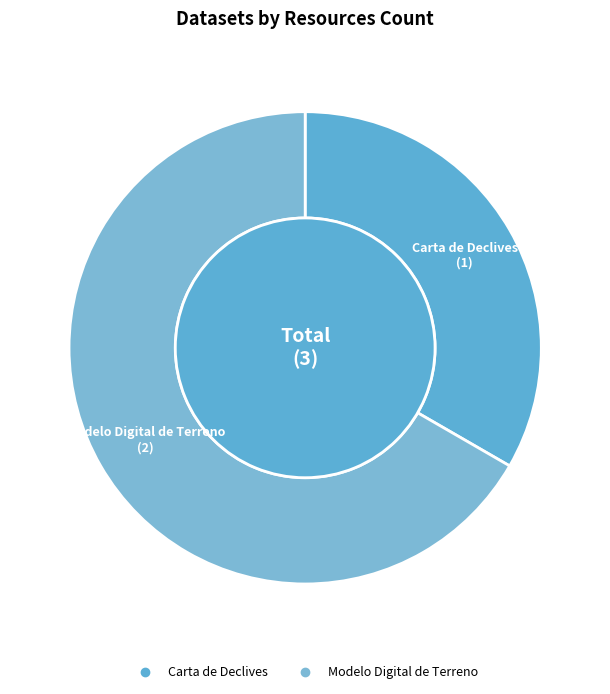

Which category has the smallest portion of the pie?

Carta de Declives